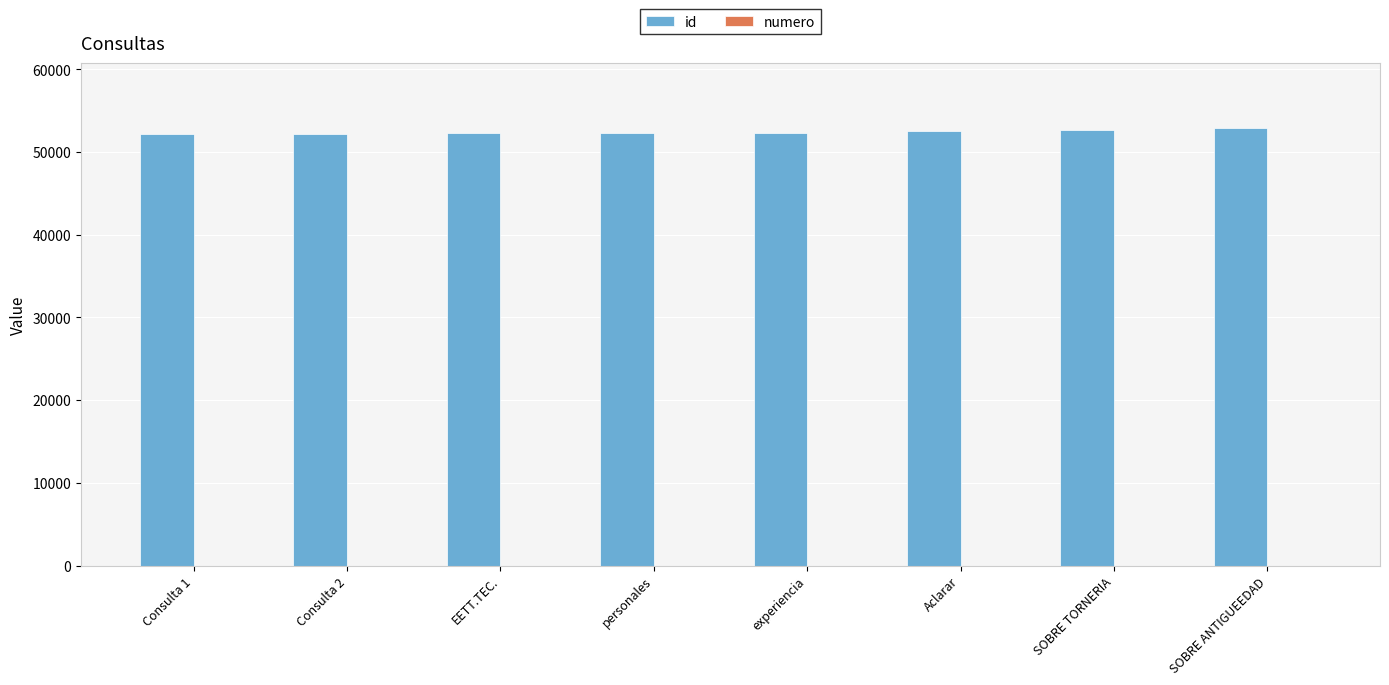

Which series has the largest total across all categories?

id